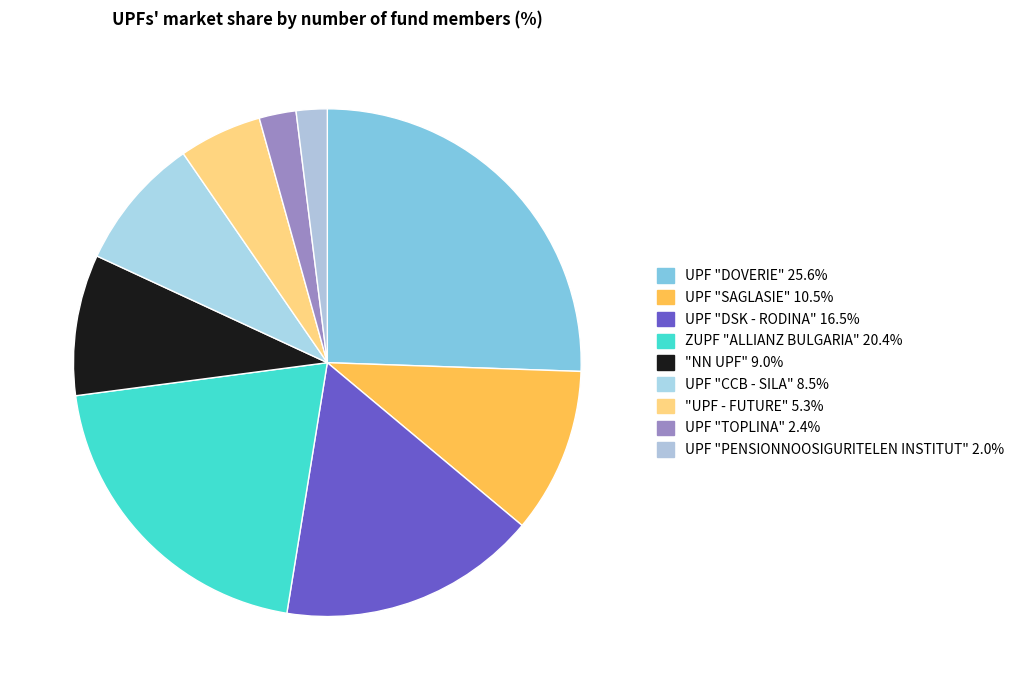

Does any single category account for the majority?

No